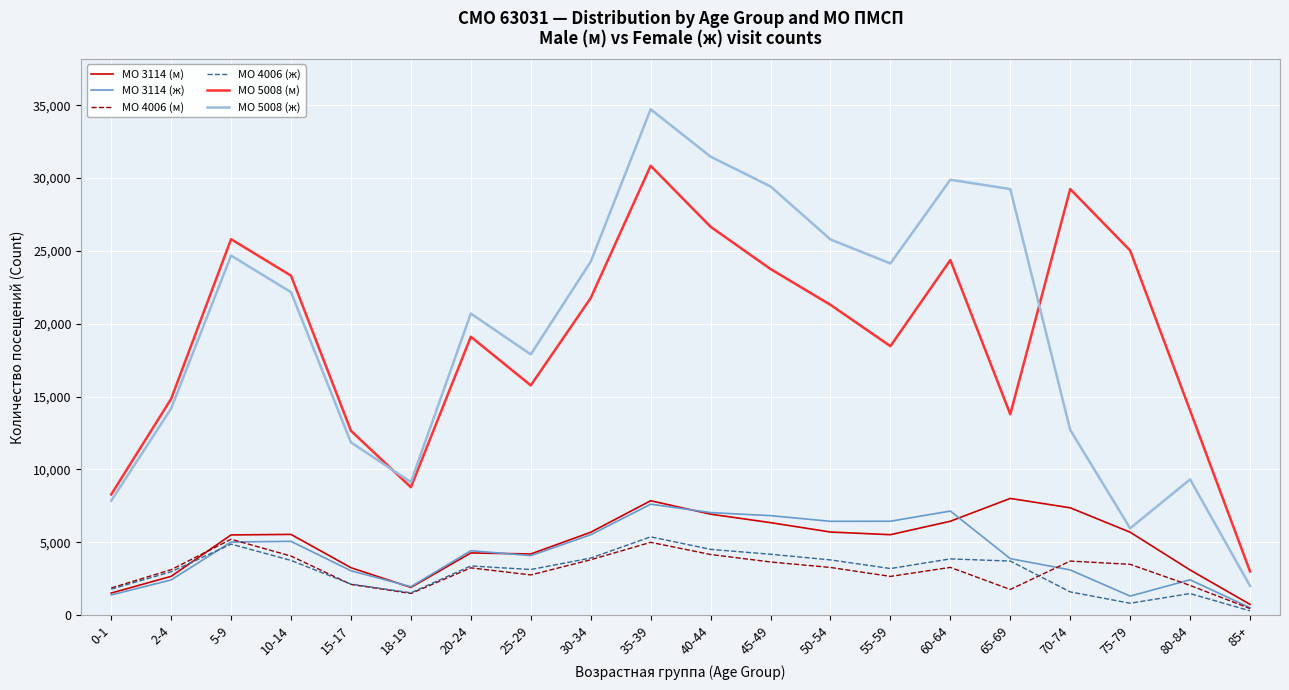

What is the difference between the МО 4006 (м) values at 85+ and 25-29?

2307.0